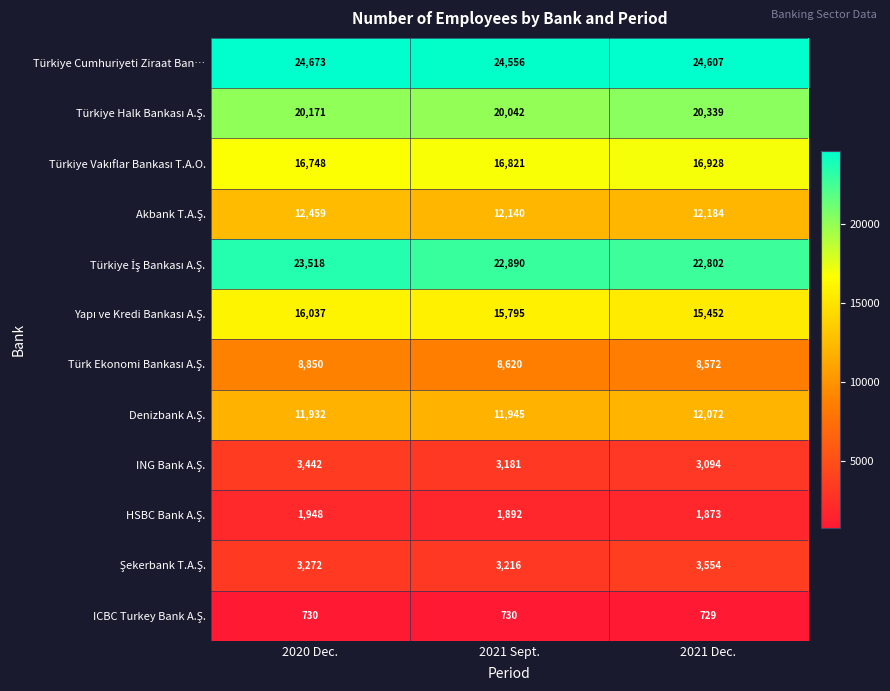

Count the number of data series in this chart.

12